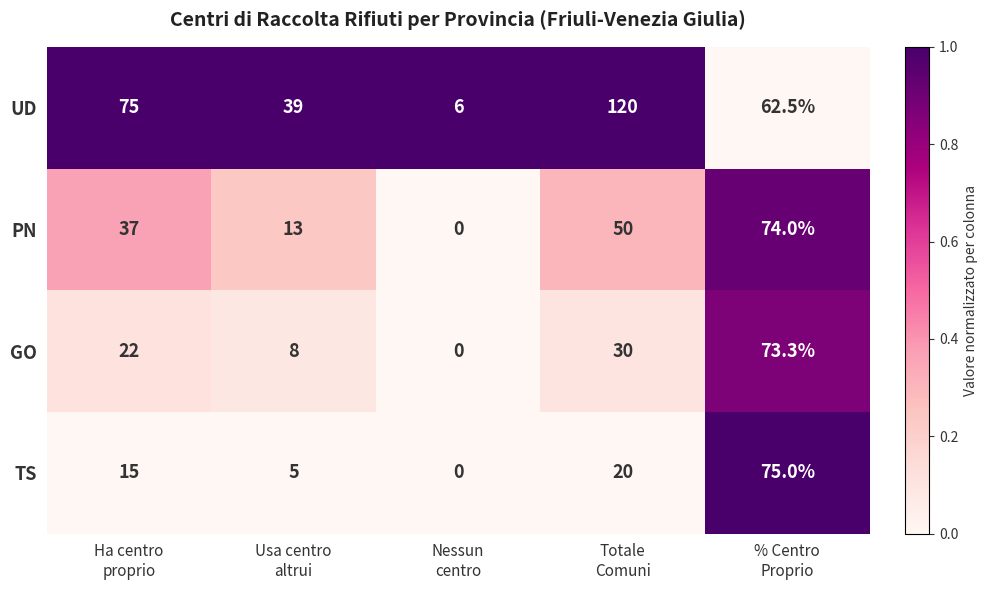

Count the UD values in the range 39 to 75.

3